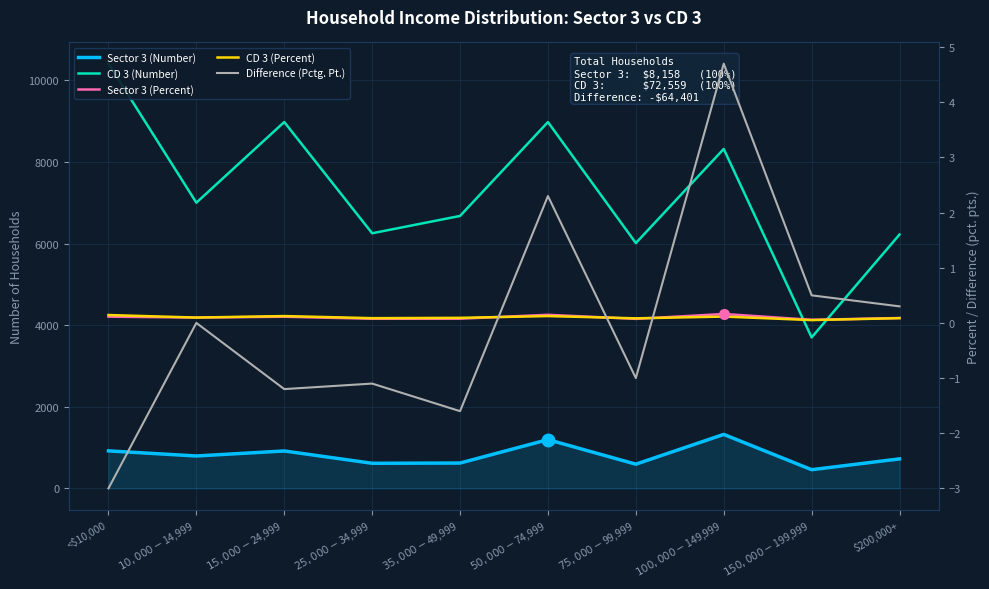

Reading left to right, transcribe all the data shown in this chart.

Sector 3 (Number): <$10,000=919.0	$10,000-$14,999=794.0	$15,000-$24,999=917.0	$25,000-$34,999=615.0	$35,000-$49,999=621.0	$50,000-$74,999=1195.0	$75,000-$99,999=593.0	$100,000-$149,999=1323.0	$150,000-$199,999=458.0	$200,000+=723.0
CD 3 (Number): <$10,000=10410.0	$10,000-$14,999=7003.0	$15,000-$24,999=8980.0	$25,000-$34,999=6253.0	$35,000-$49,999=6678.0	$50,000-$74,999=8979.0	$75,000-$99,999=6013.0	$100,000-$149,999=8320.0	$150,000-$199,999=3700.0	$200,000+=6223.0
Sector 3 (Percent): <$10,000=0.1	$10,000-$14,999=0.1	$15,000-$24,999=0.1	$25,000-$34,999=0.1	$35,000-$49,999=0.1	$50,000-$74,999=0.1	$75,000-$99,999=0.1	$100,000-$149,999=0.2	$150,000-$199,999=0.1	$200,000+=0.1
CD 3 (Percent): <$10,000=0.1	$10,000-$14,999=0.1	$15,000-$24,999=0.1	$25,000-$34,999=0.1	$35,000-$49,999=0.1	$50,000-$74,999=0.1	$75,000-$99,999=0.1	$100,000-$149,999=0.1	$150,000-$199,999=0.1	$200,000+=0.1
Difference (Pctg. Pt.): <$10,000=-3.0	$10,000-$14,999=0.0	$15,000-$24,999=-1.2	$25,000-$34,999=-1.1	$35,000-$49,999=-1.6	$50,000-$74,999=2.3	$75,000-$99,999=-1.0	$100,000-$149,999=4.7	$150,000-$199,999=0.5	$200,000+=0.3